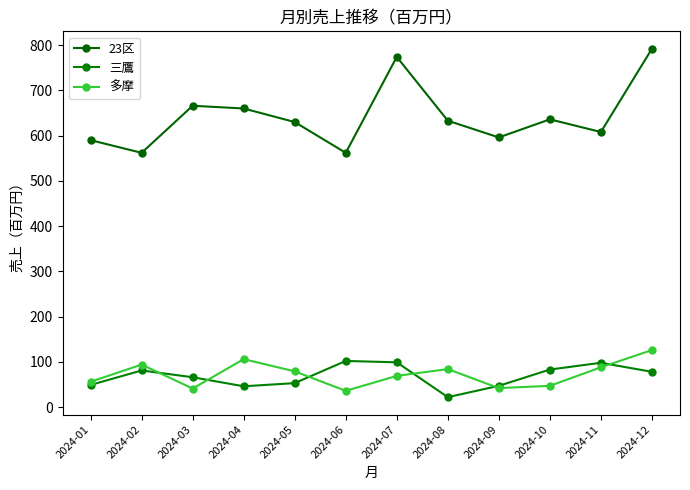

At which label does 23区 reach its peak?

2024-12